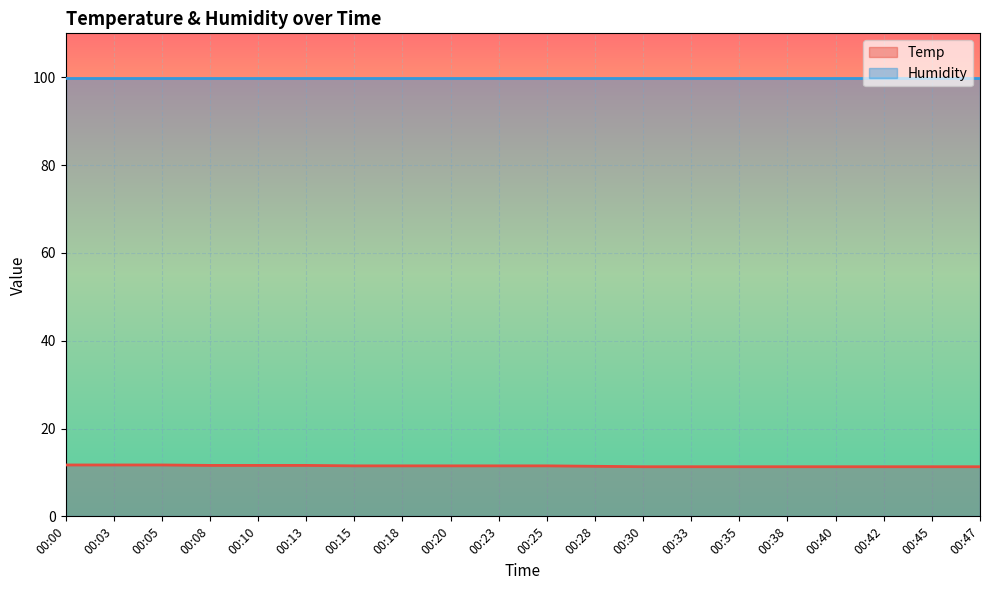

What is the change in value from 00:00 to 00:13?

-0.1